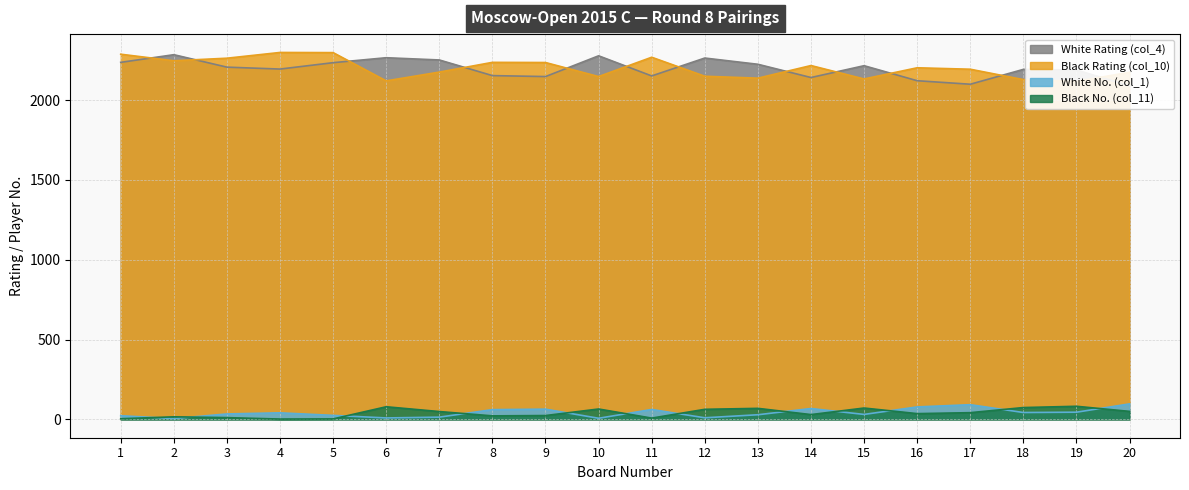

Which series has the largest range (max minus min)?

White Rating (col_4)